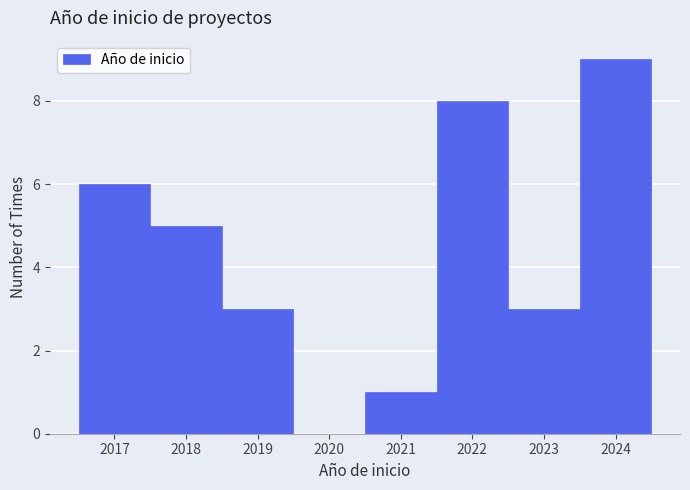

Reading left to right, list every bar in this chart as the range it spans on the x-axis followed by its height. The values are not printed on the chart, so give them approximately, as read against the axis.

2016.5 to 2017.5: 6
2017.5 to 2018.5: 5
2018.5 to 2019.5: 3
2019.5 to 2020.5: 0
2020.5 to 2021.5: 1
2021.5 to 2022.5: 8
2022.5 to 2023.5: 3
2023.5 to 2024.5: 9